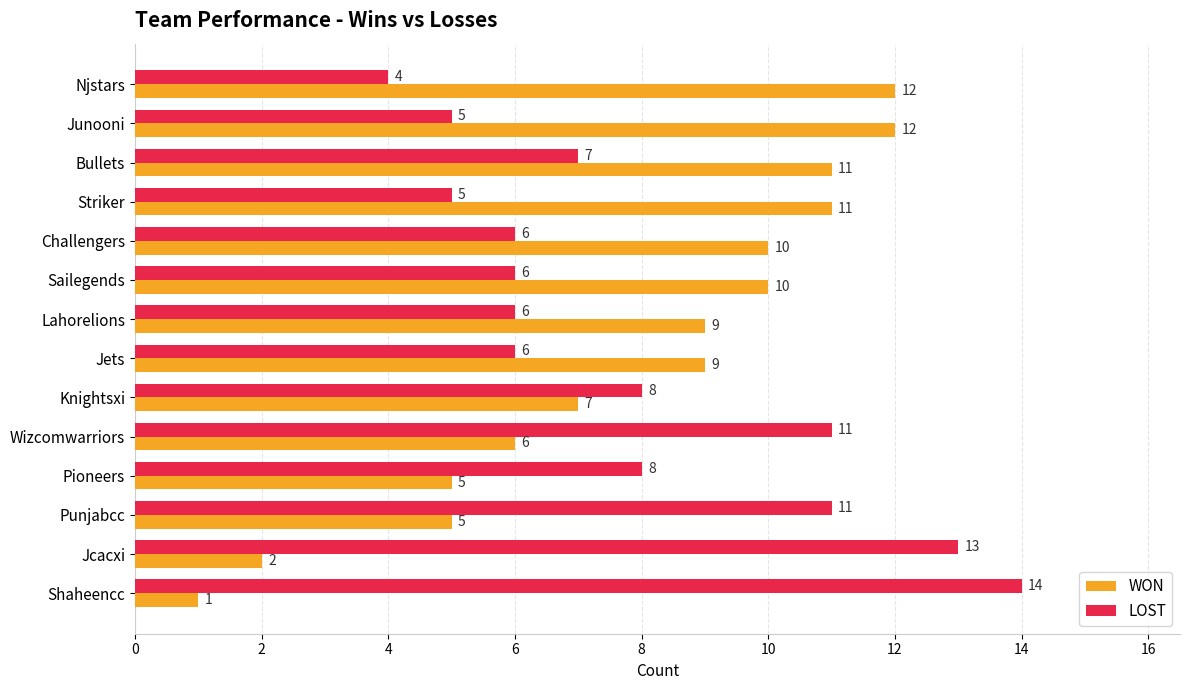

Which series has the widest spread of values?

WON